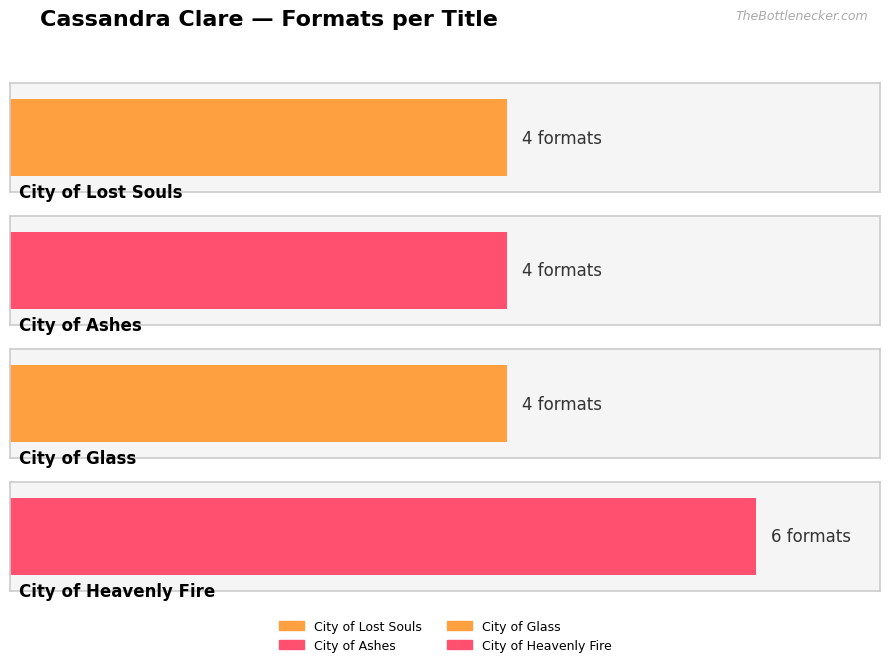

The value at City of Glass is 6. True or false?

False